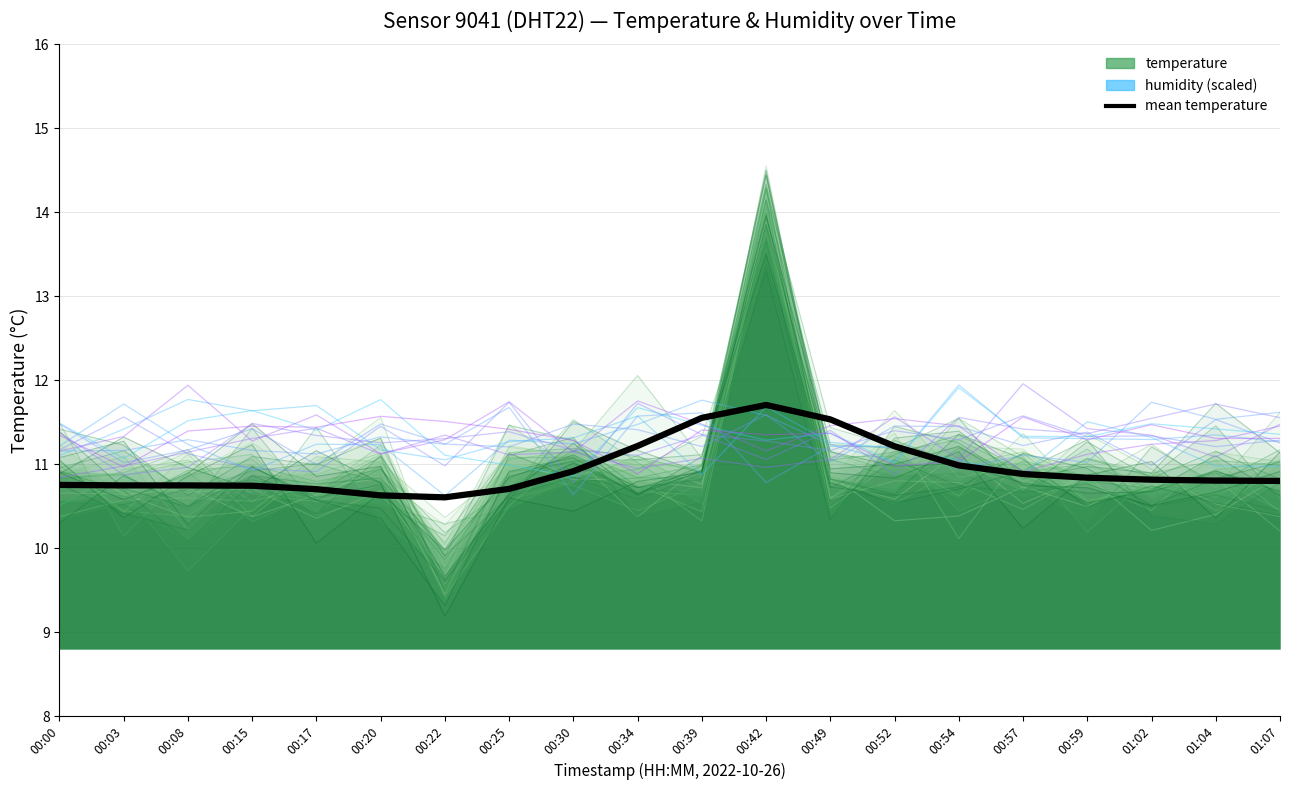

Which category has the lowest value in the humidity series?

00:30